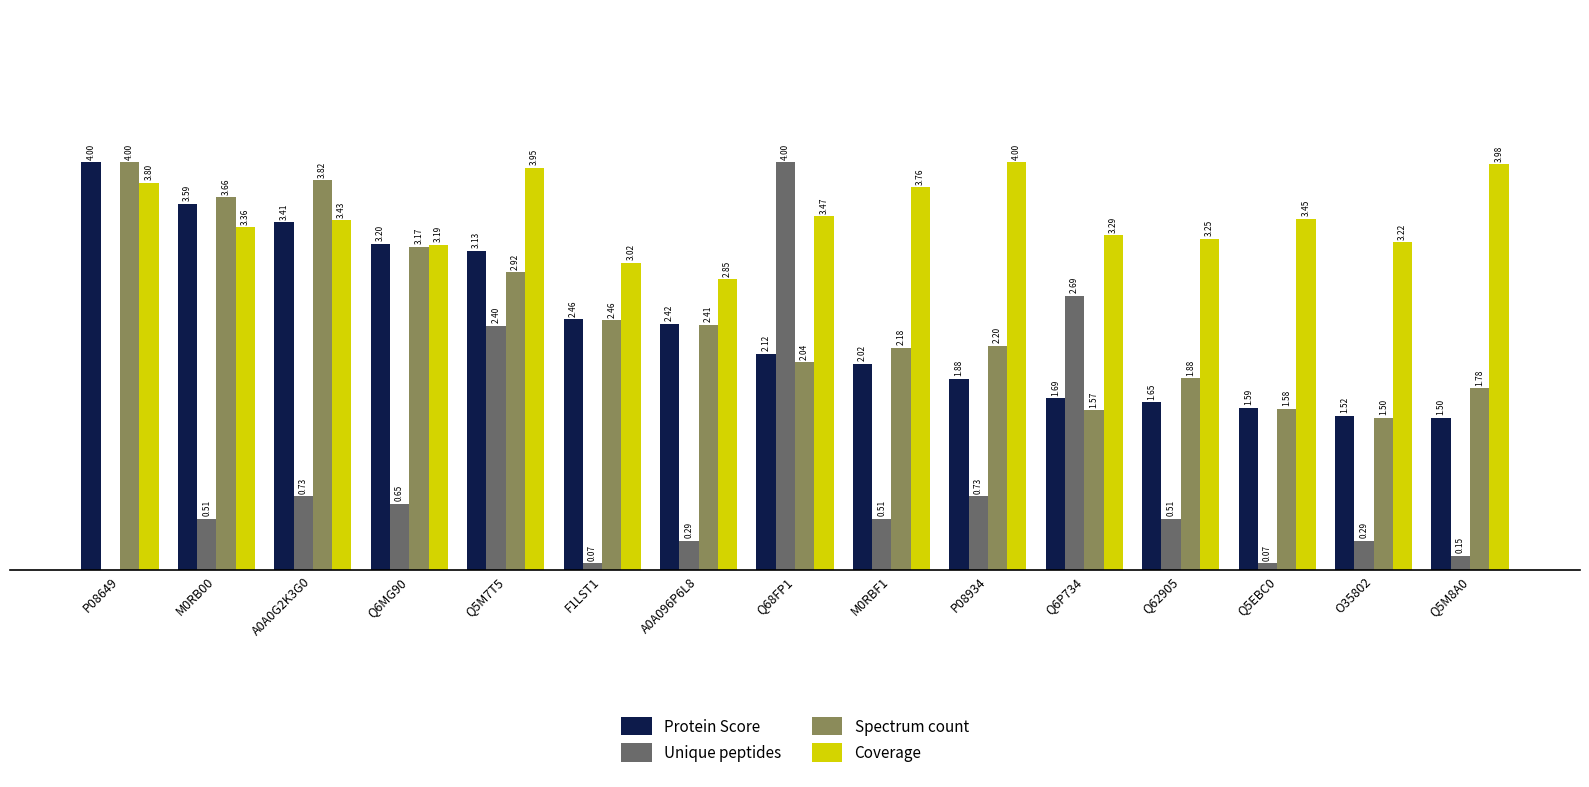

Which series changed the most between F1LST1 and Q68FP1?

Unique peptides